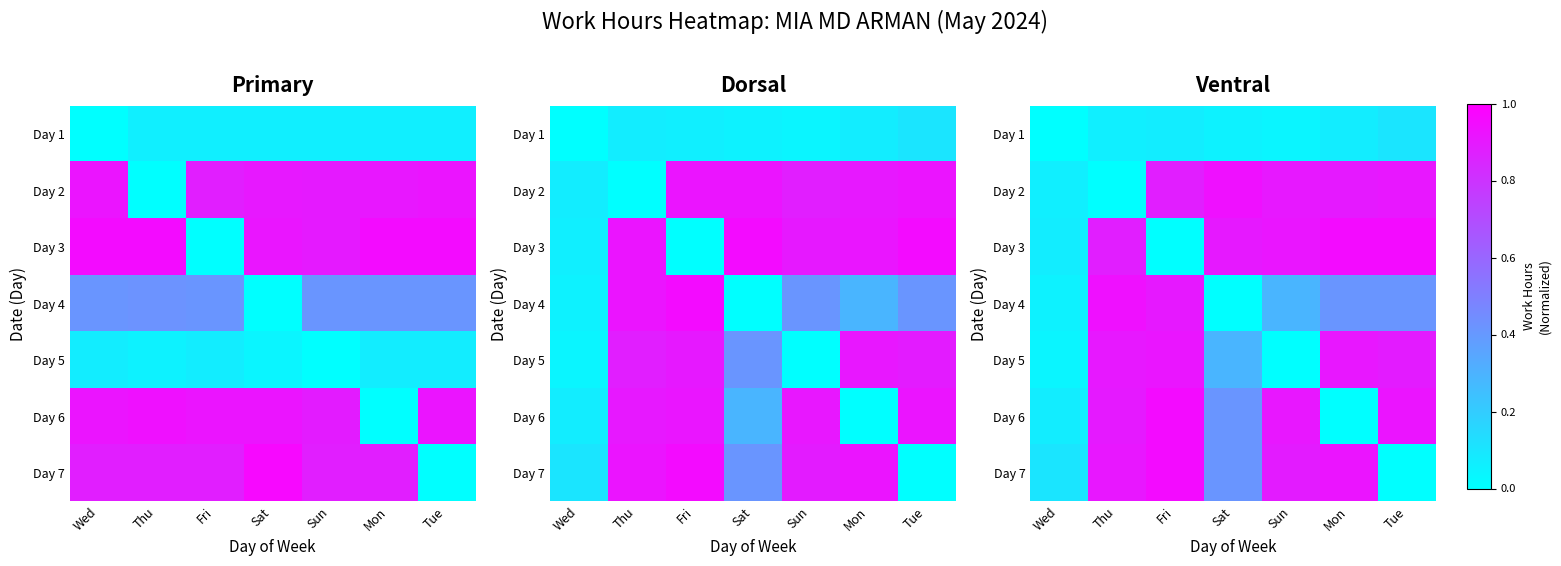

What is the difference between the maximum and second lowest values in the Day 2 series?

0.9